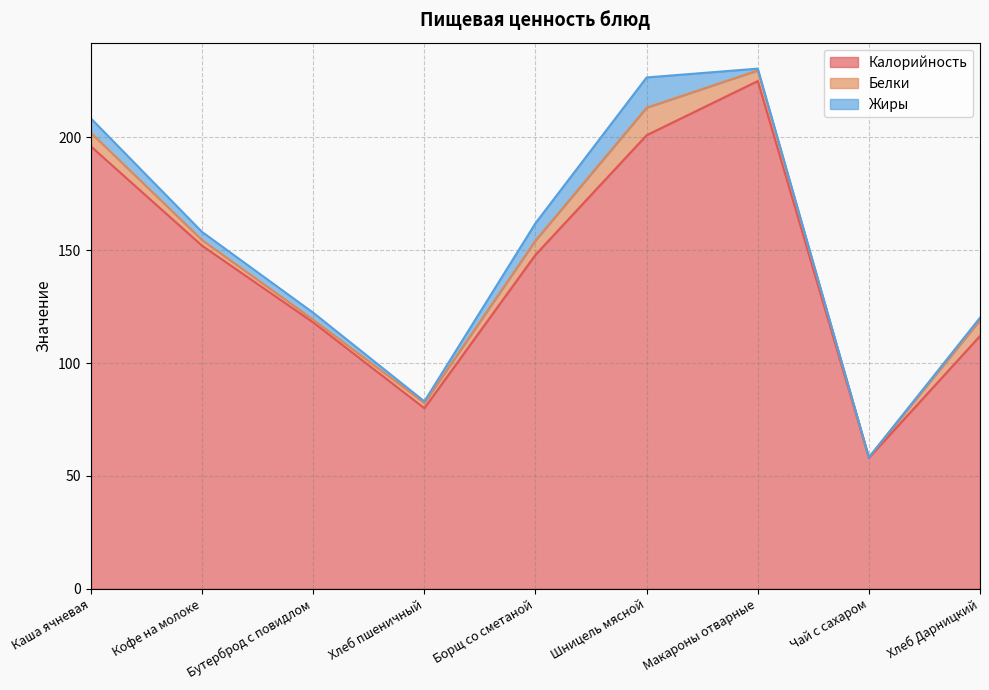

Reading left to right, extract all data points from this chart.

Калорийность: Каша ячневая=196.0	Кофе на молоке=152.0	Бутерброд с повидлом=118.0	Хлеб пшеничный=80.0	Борщ со сметаной=148.0	Шницель мясной=201.0	Макароны отварные=225.0	Чай с сахаром=58.0	Хлеб Дарницкий=112.0
Белки: Каша ячневая=6.0	Кофе на молоке=2.5	Бутерброд с повидлом=1.2	Хлеб пшеничный=2.3	Борщ со сметаной=6.3	Шницель мясной=12.2	Макароны отварные=4.7	Чай с сахаром=0.2	Хлеб Дарницкий=7.0
Жиры: Каша ячневая=6.4	Кофе на молоке=3.6	Бутерброд с повидлом=3.1	Хлеб пшеничный=0.7	Борщ со сметаной=7.7	Шницель мясной=13.4	Макароны отварные=0.8	Чай с сахаром=0.0	Хлеб Дарницкий=1.1